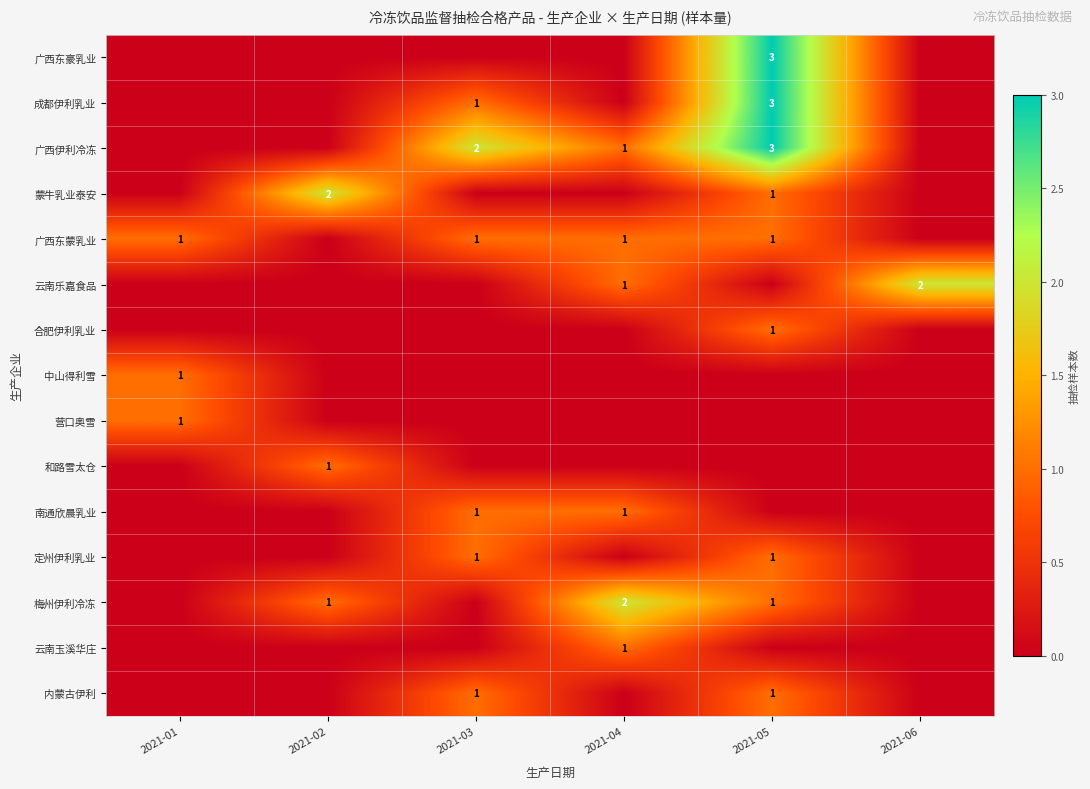

Between 2021-03 and 2021-02, which is larger?

2021-03